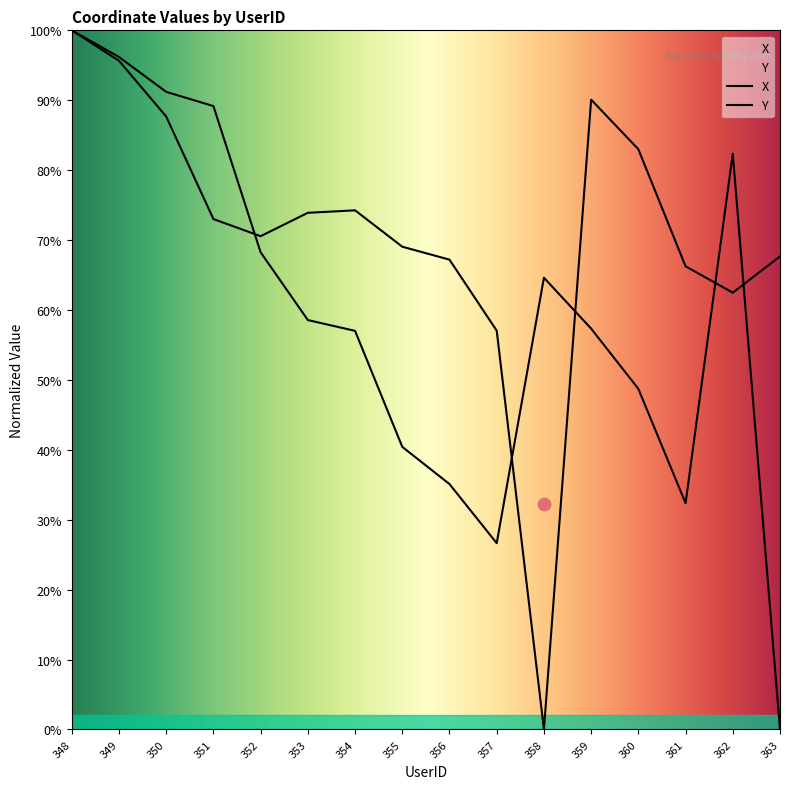

At how many categories does at least one series exceed 24?

16